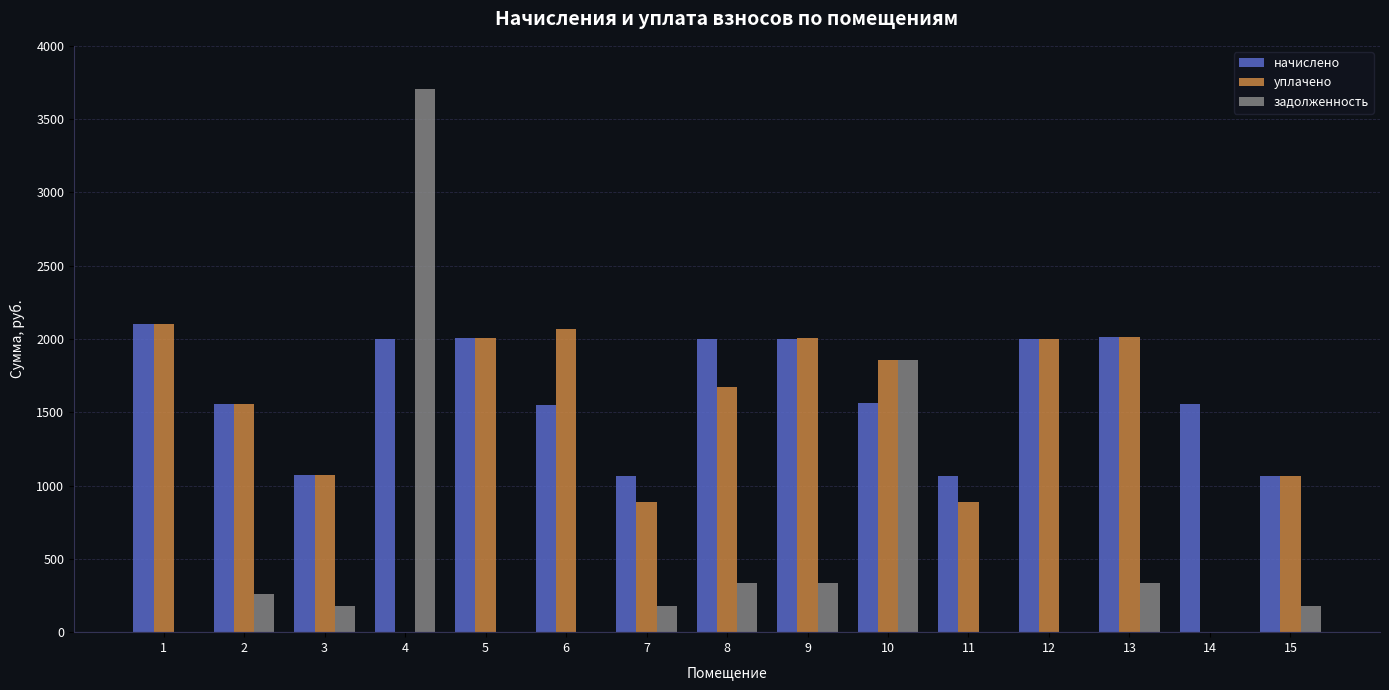

What is the sum of all начислено values?

24622.7